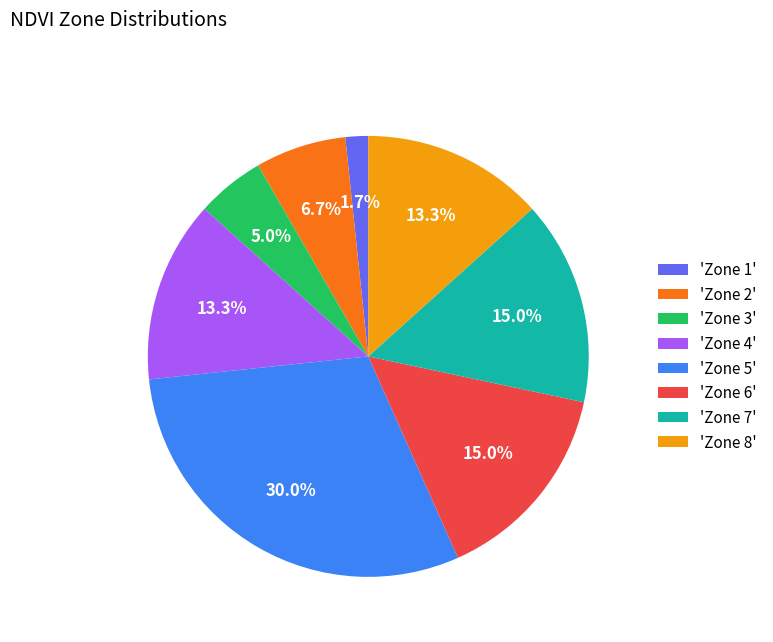

Is there any slice that represents more than half of the pie?

No